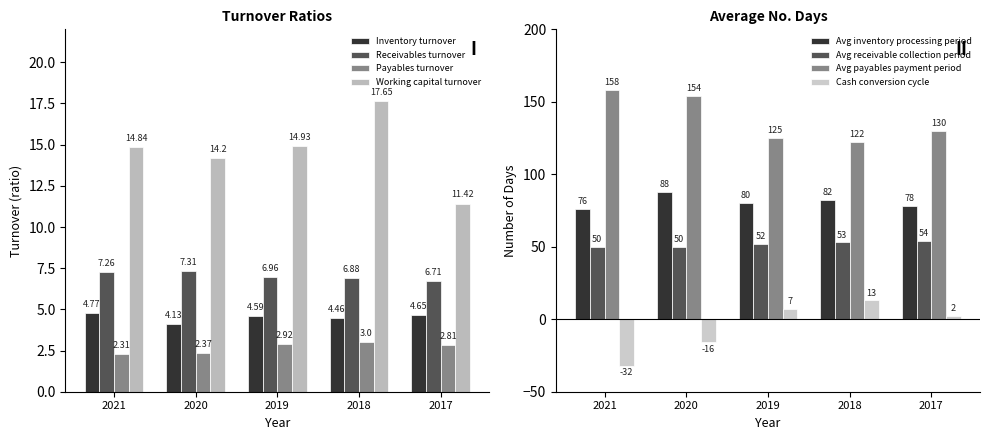

What is the value of the Payables turnover bar at the 2nd from the left?

2.4